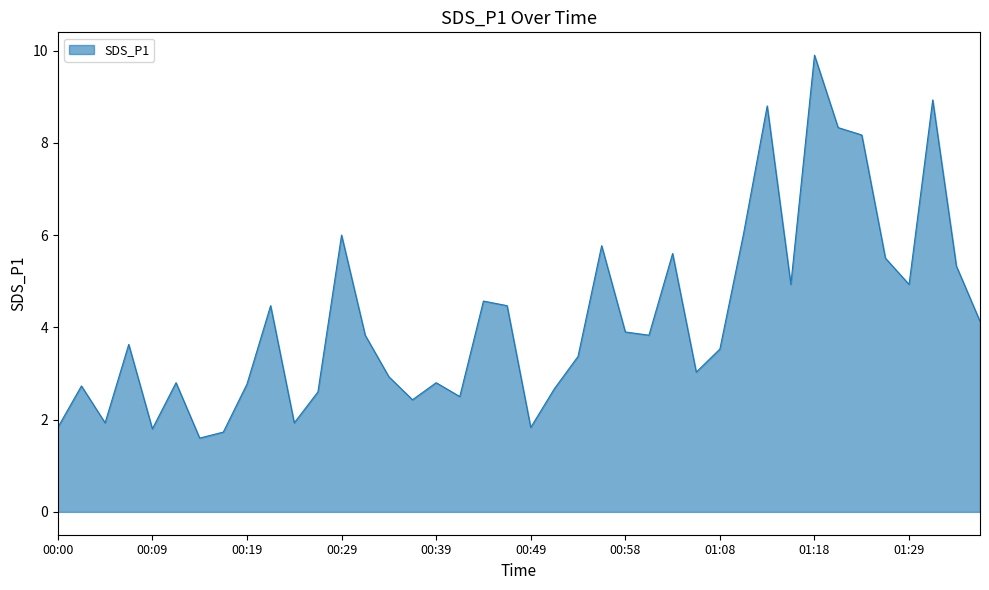

What is the maximum value shown in the chart?

9.9